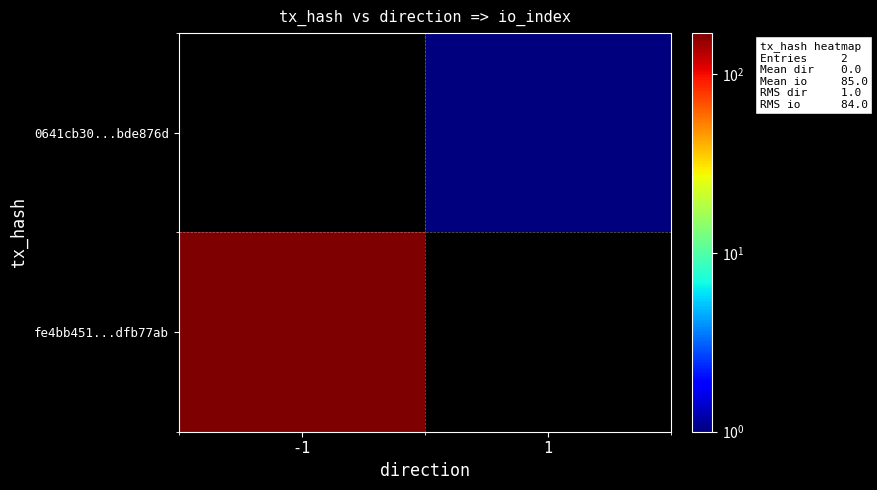

What is the highest value of the fe4bb451...dfb77ab series?

169.0